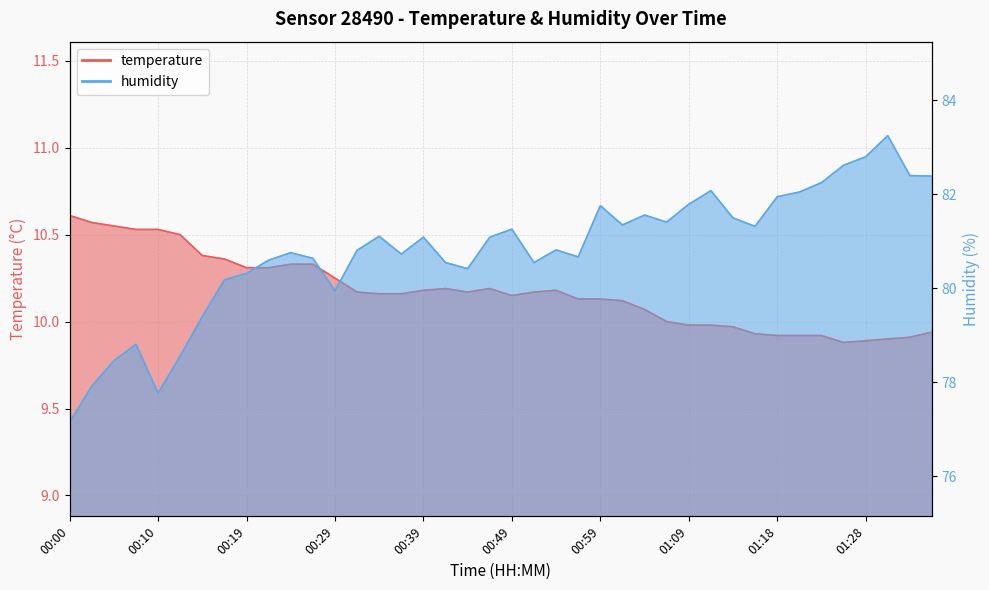

What is the difference between the humidity values at 01:31 and 00:02?

5.3